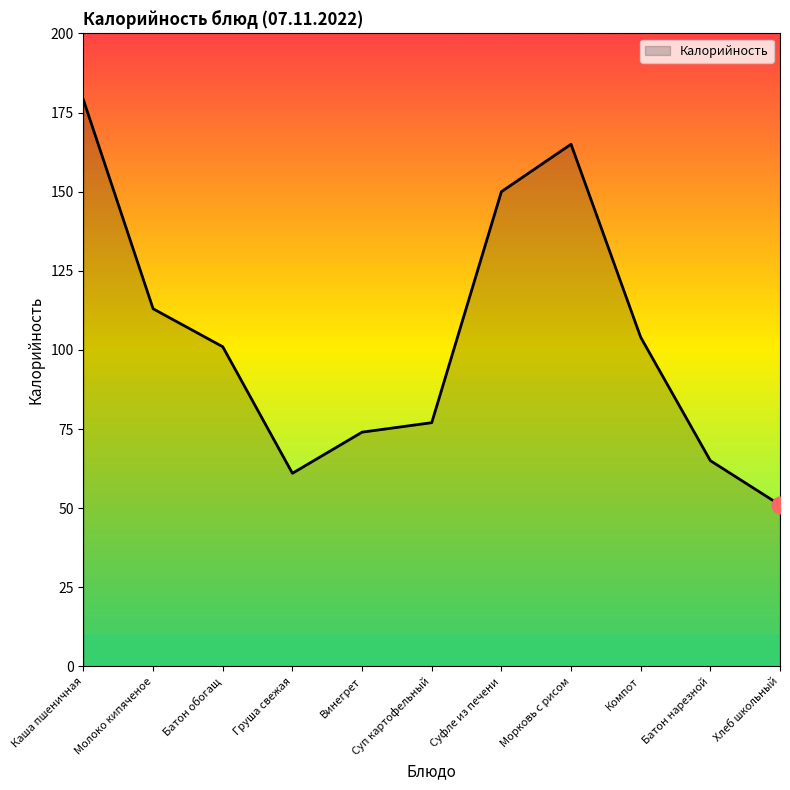

The chart shows a value of 132 at Винегрет. True or false?

False